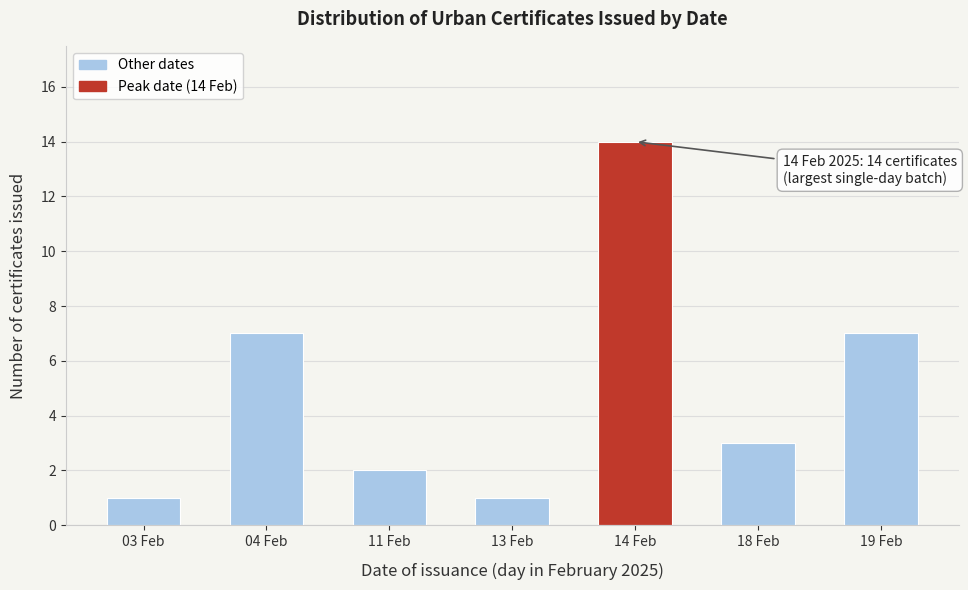

Reading left to right, list all the values displayed in this chart.

03 Feb=1	04 Feb=7	11 Feb=2	13 Feb=1	14 Feb=14	18 Feb=3	19 Feb=7